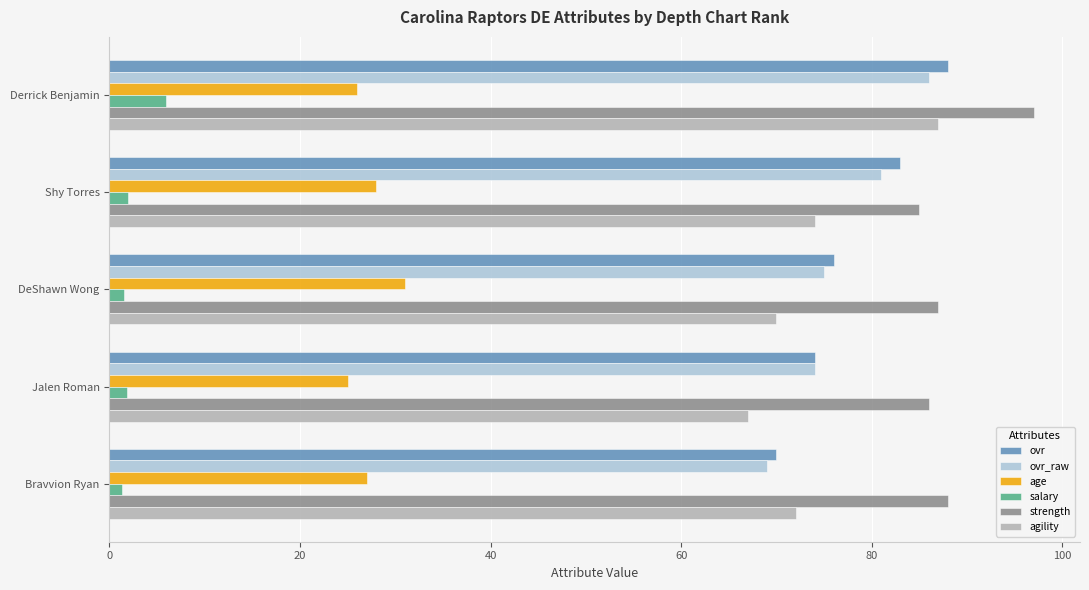

Where is ovr nearest to the value 79?

DeShawn Wong